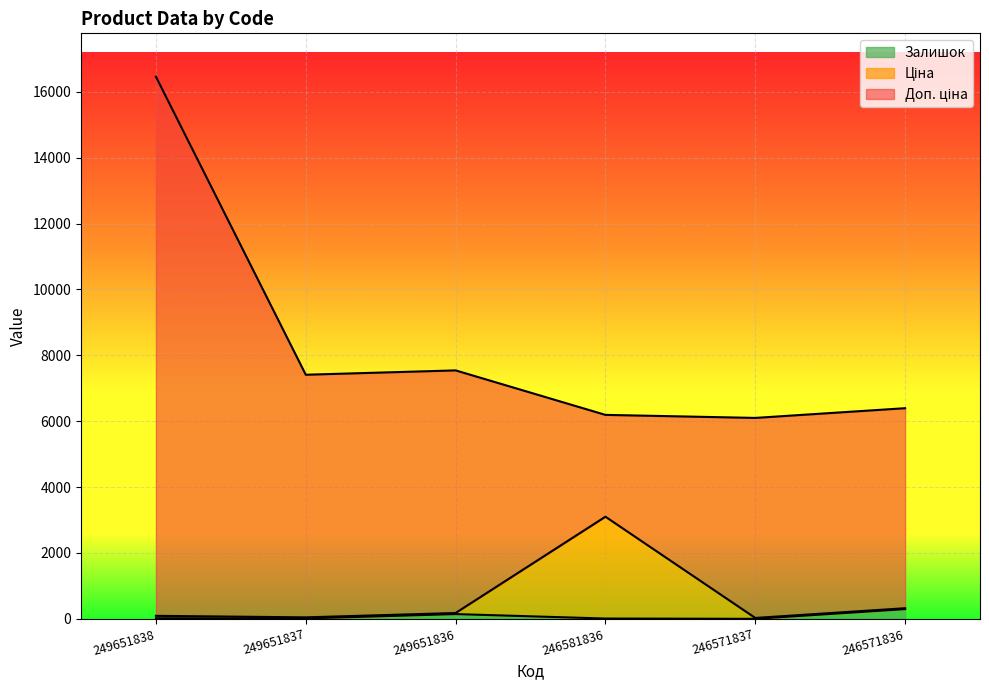

True or false: Залишок has a value of 19.0 at 249651838.

True